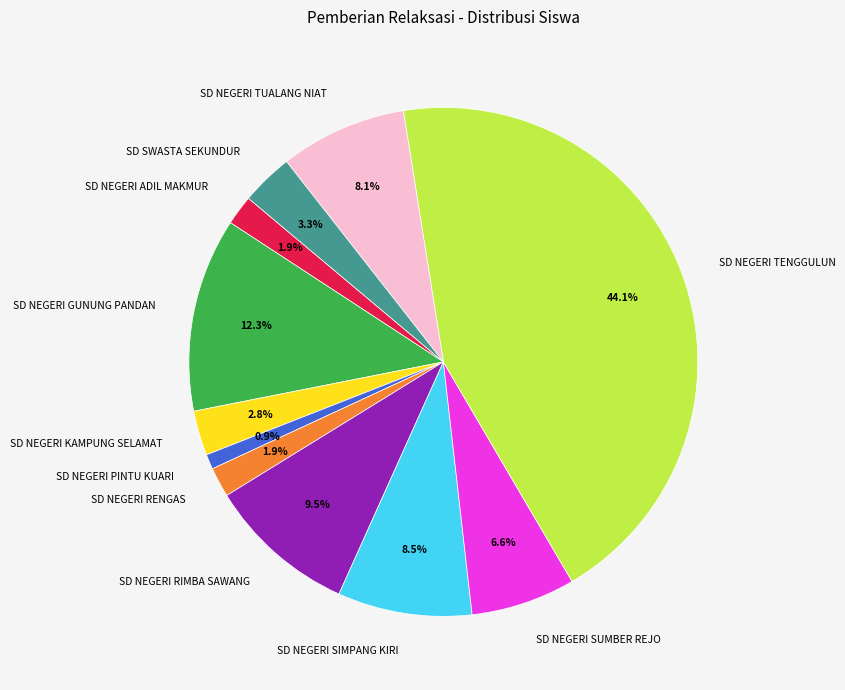

Between SD NEGERI RENGAS and SD NEGERI GUNUNG PANDAN, which is larger?

SD NEGERI GUNUNG PANDAN